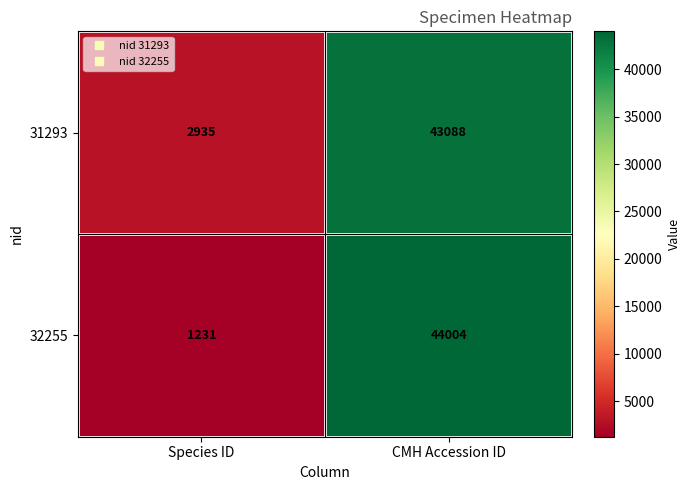

The 32255 series shows 345 at Species ID. True or false?

False